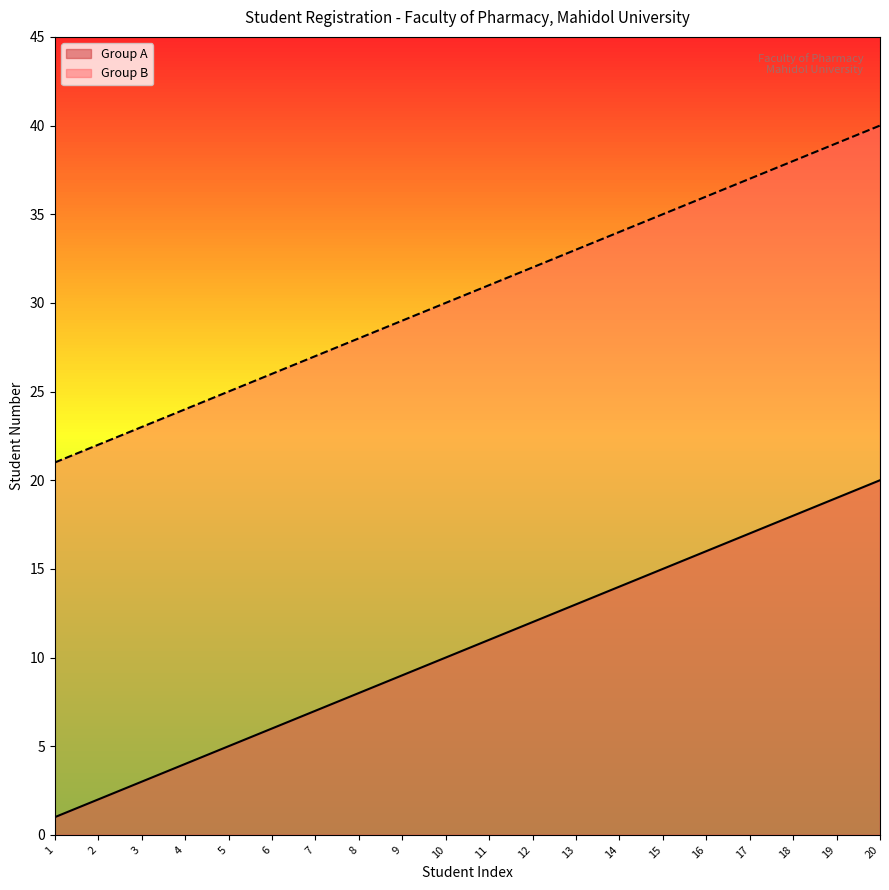

Count the number of data series in this chart.

2